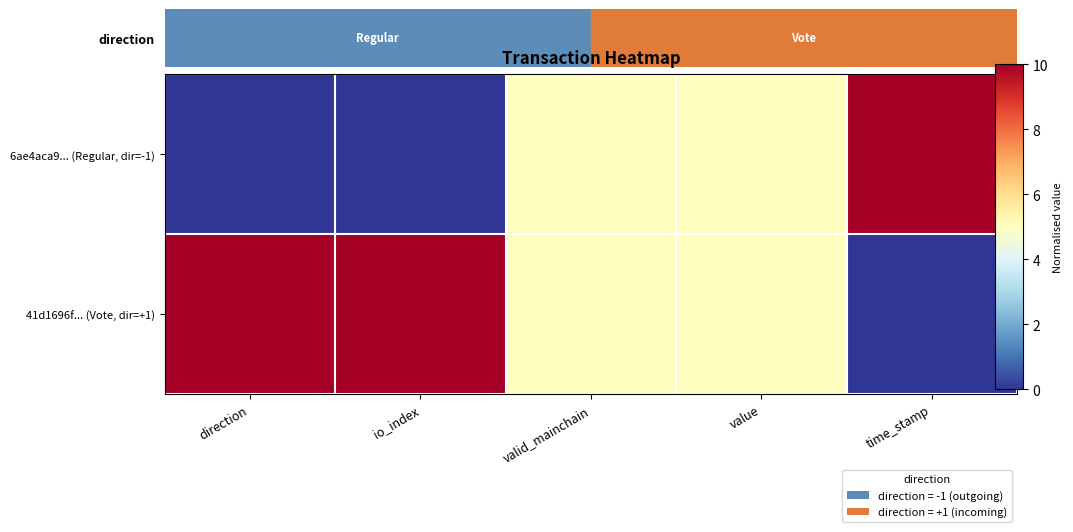

At which category is the sum across all series the highest?

direction